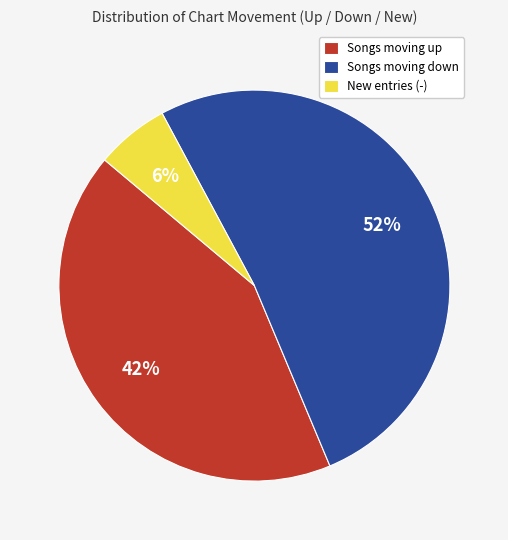

Approximately how many times larger is the value at Songs moving up compared to New entries (-)?

7.0